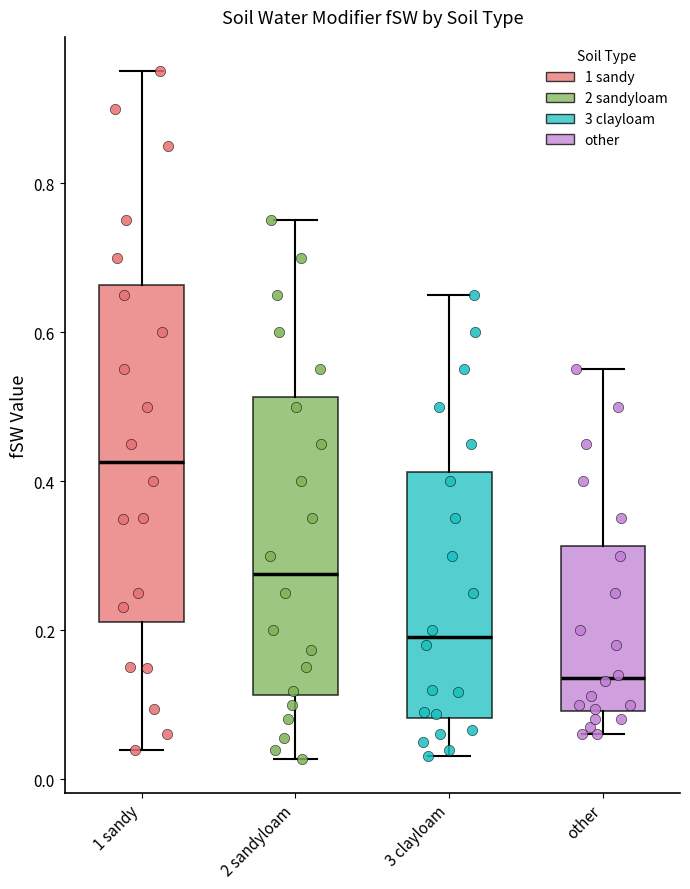

Reading left to right, transcribe this box plot: for each box, give where its median line is, the range the box spans, and where its two whiskers end, as read against the y-axis. The values are not printed on the chart, so give them approximately, as read against the axis.

1 sandy: median 0.42, box 0.22 to 0.66, whiskers 0.04 to 0.96
2 sandyloam: median 0.28, box 0.12 to 0.52, whiskers 0.02 to 0.76
3 clayloam: median 0.20, box 0.08 to 0.42, whiskers 0.04 to 0.66
other: median 0.14, box 0.10 to 0.32, whiskers 0.06 to 0.56